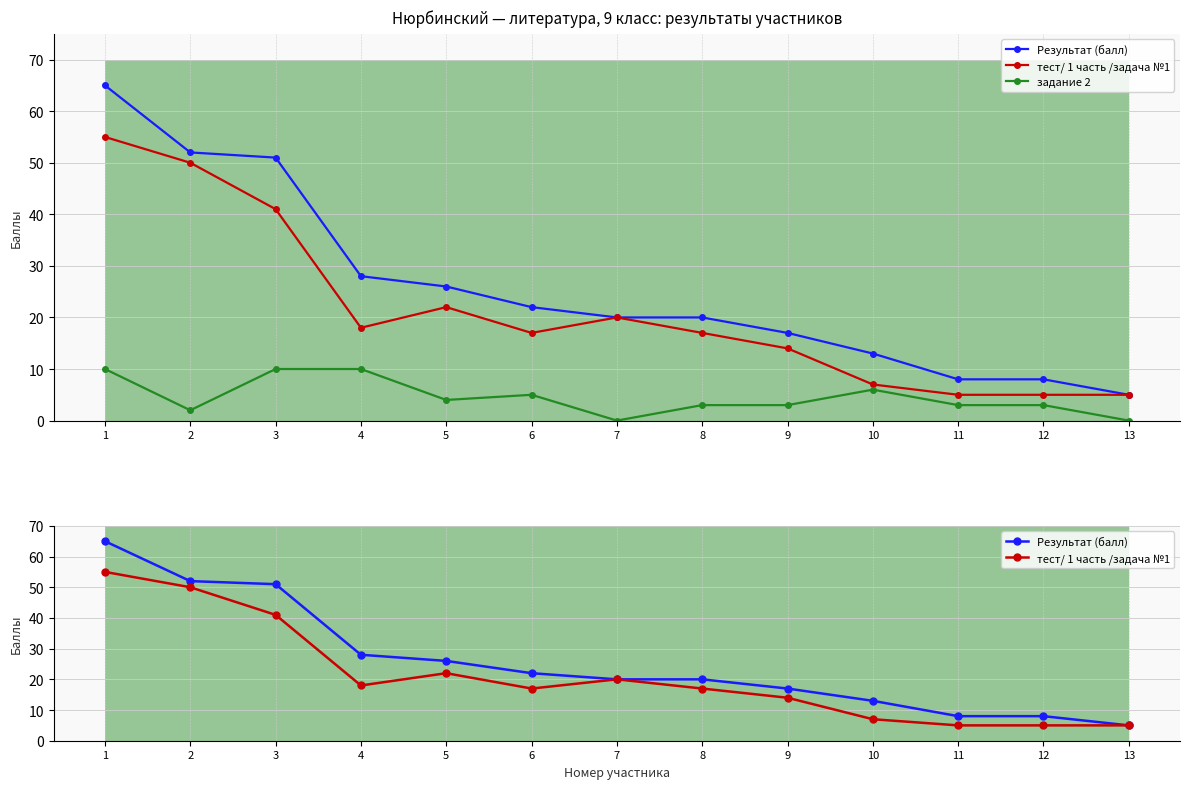

How many categories are shown in the chart?

13